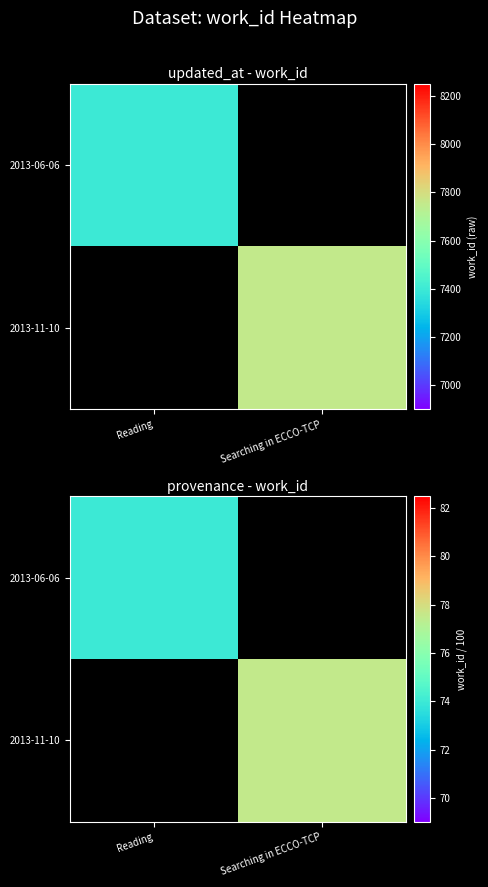

At how many categories does at least one series exceed 76?

1